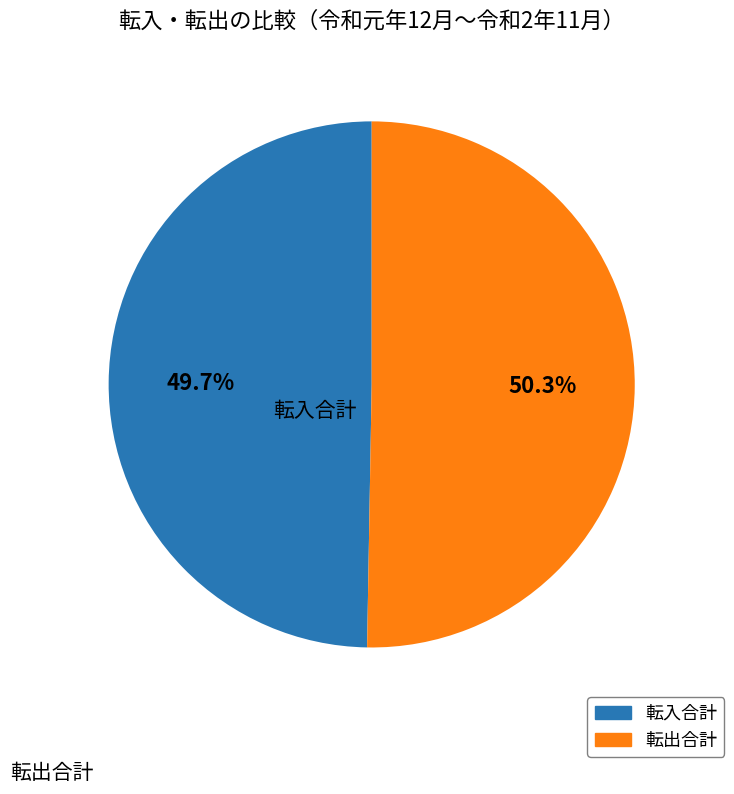

Is there a majority slice in this chart?

Yes